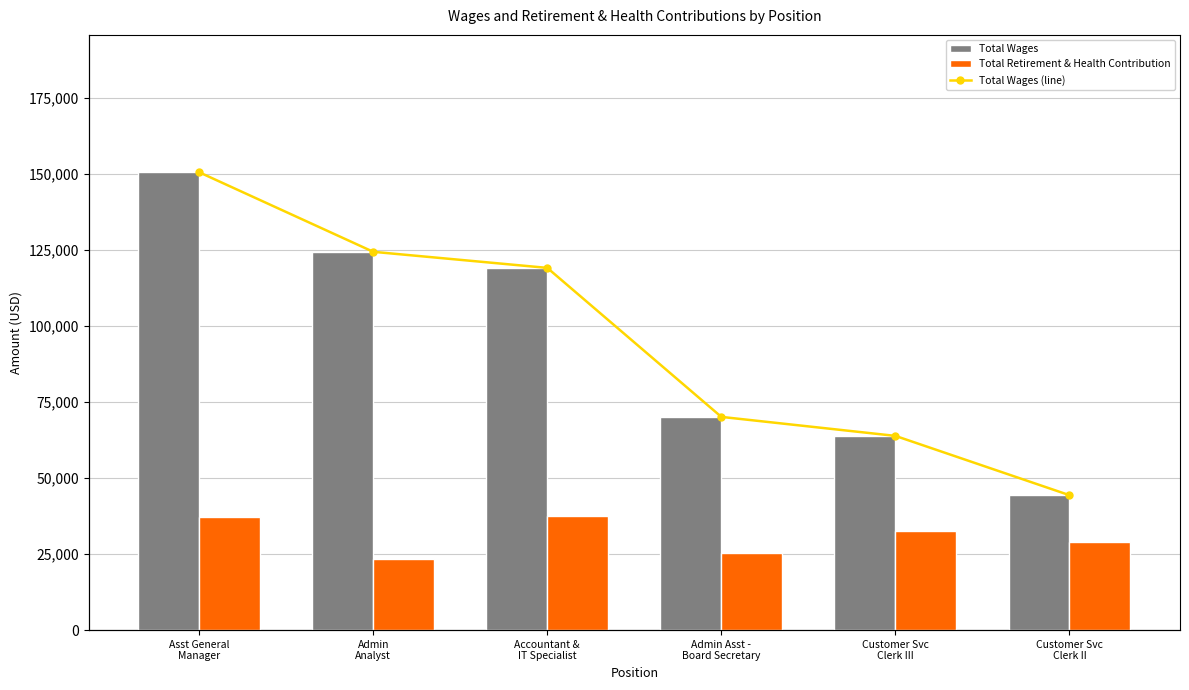

What is the sum of the Total Wages values at Asst General
Manager and Customer Svc
Clerk II?

194917